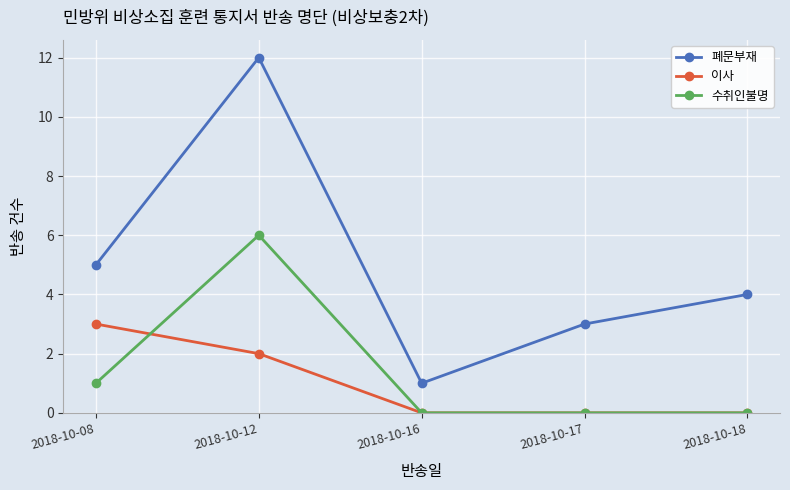

In 수취인불명, how many points are higher than both neighbors (excluding endpoints)?

1